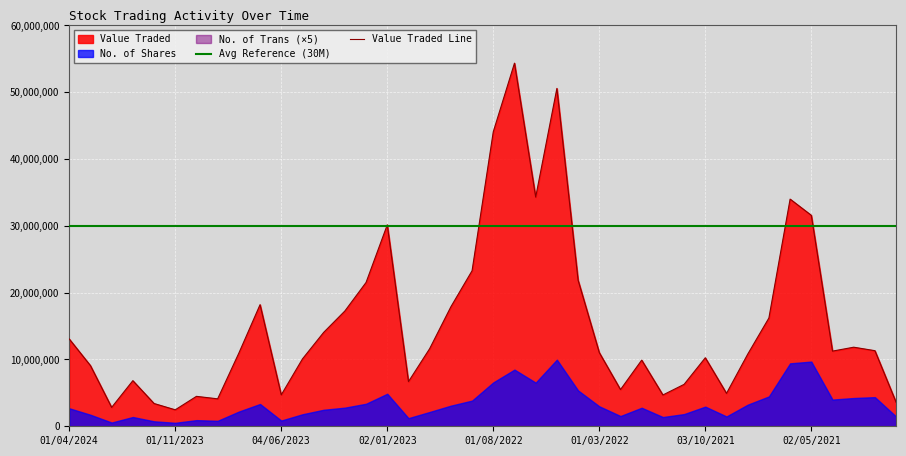

Reading left to right, list all the values displayed in this chart.

Avg Reference (30M): 30000000	30000000	30000000	30000000	30000000	30000000	30000000	30000000	30000000	30000000	30000000	30000000	30000000	30000000	30000000	30000000	30000000	30000000	30000000	30000000	30000000	30000000	30000000	30000000	30000000	30000000	30000000	30000000	30000000	30000000	30000000	30000000	30000000	30000000	30000000	30000000	30000000	30000000	30000000	30000000
Value Traded Line: 13068043	9081908	2826499	6827298	3409417	2466323	4479755	4108199	10951806	18203013	4703640	10082822	14053859	17256286	21530796	30154205	6683582	11623609	17884909	23285335	44084514	54355088	34308135	50575634	21871928	11027788	5492862	9903526	4686989	6275540	10254537	4924446	10792811	16211080	34005256	31576875	11250762	11837751	11316111	3586982